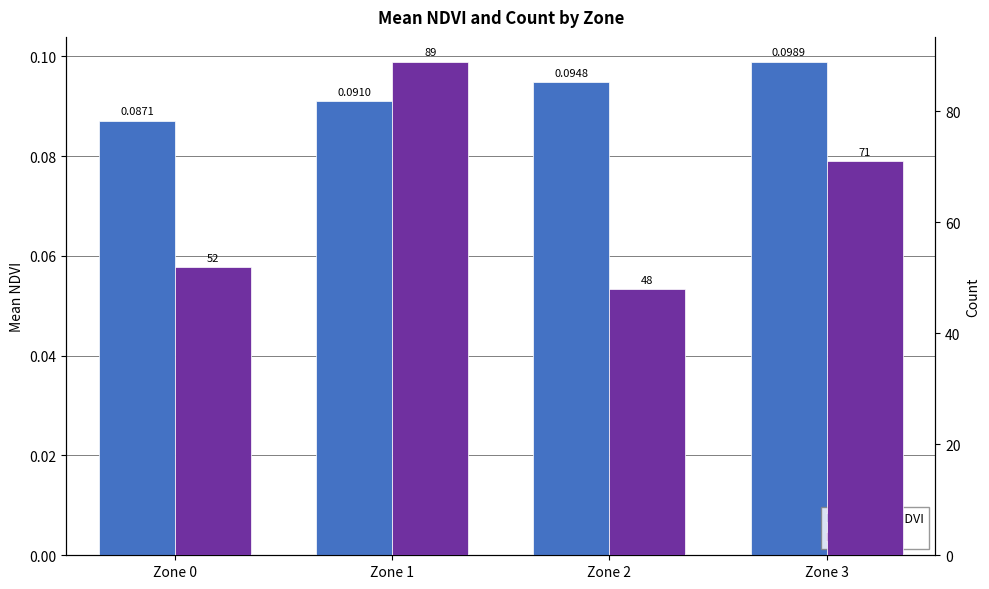

At which category does the chart reach its peak across all series?

Zone 1